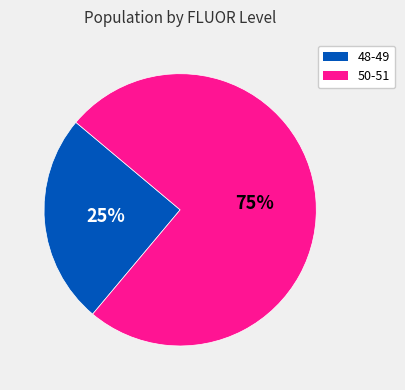

To the nearest percent, what is the average slice percentage?

50%